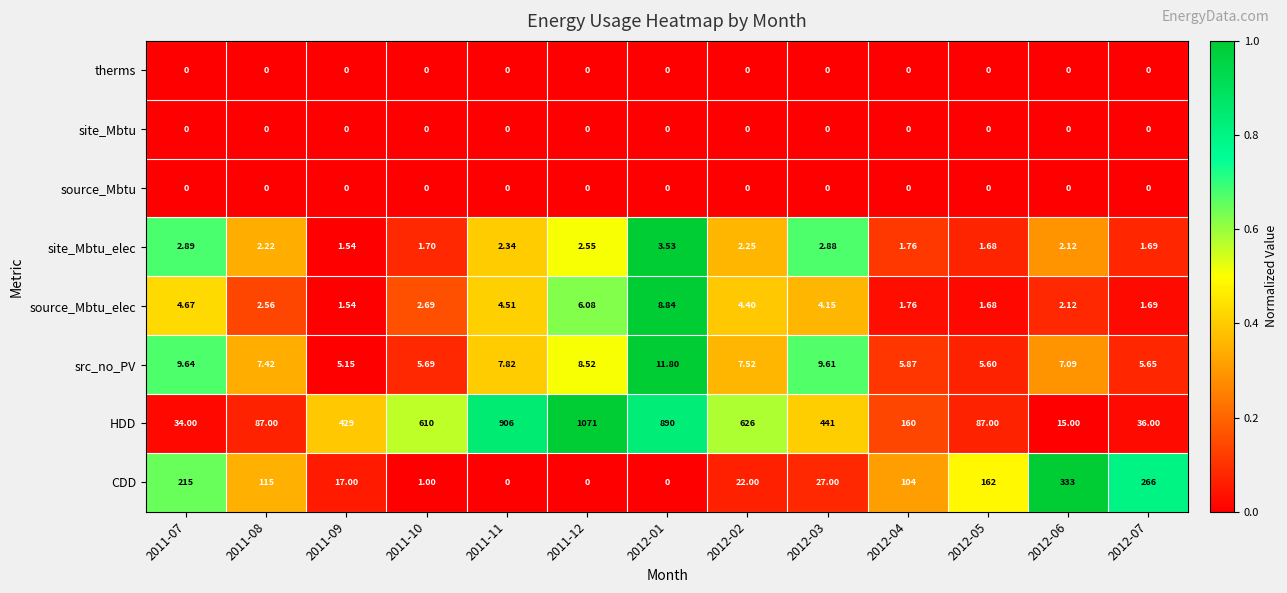

Which series has the widest spread of values?

HDD